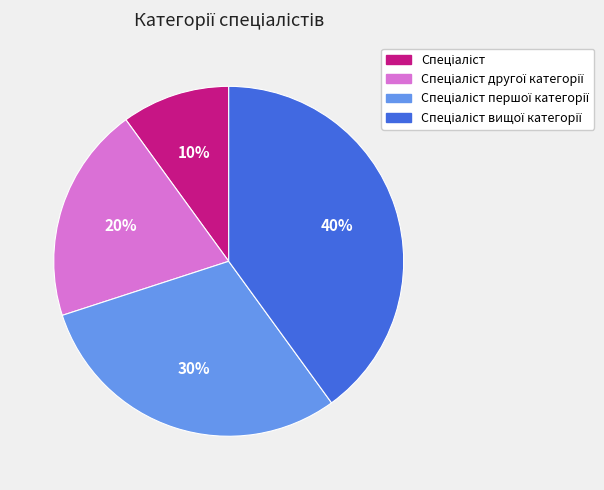

To the nearest percent, what is the average slice percentage?

25%